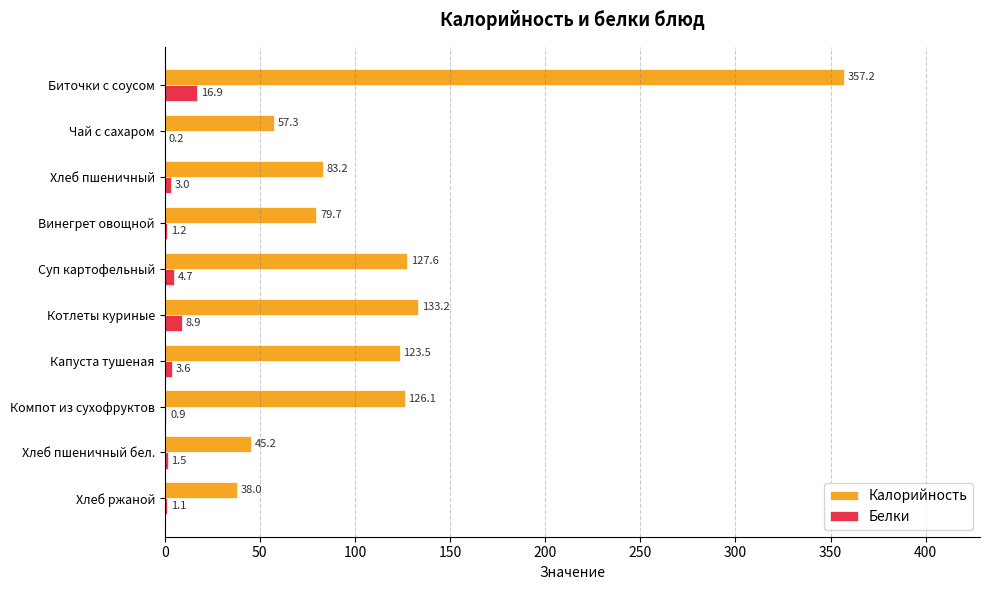

Count the number of categories in the chart.

10